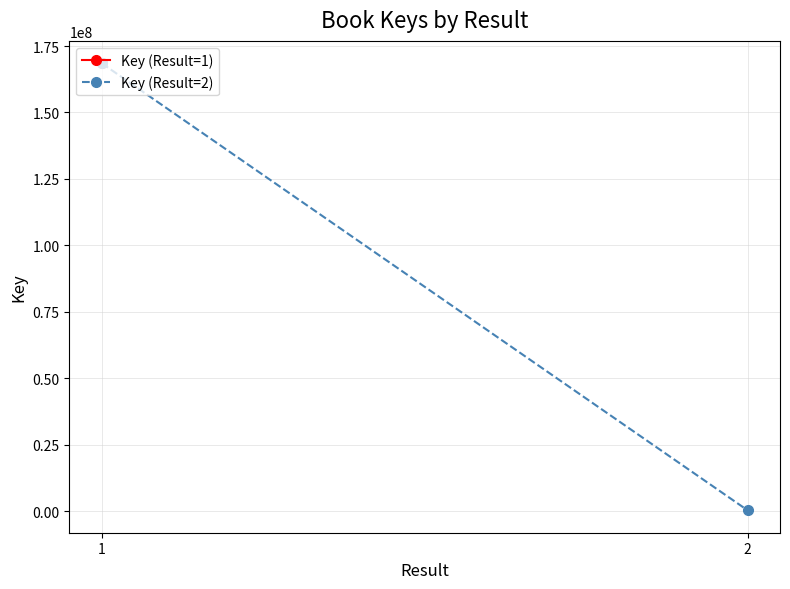

The chart shows a value of 329410 at 2. True or false?

True